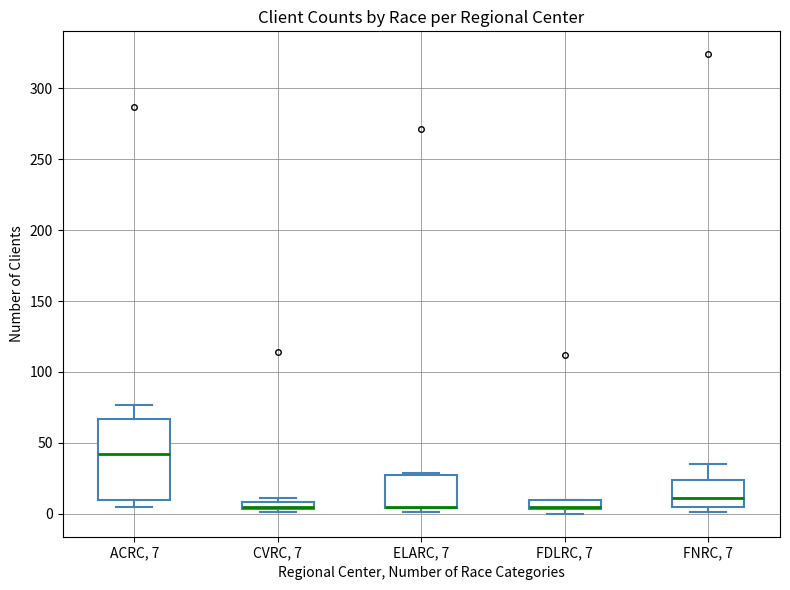

Comparing the boxes themselves (not the whiskers), which one is the tallest?

ACRC, 7